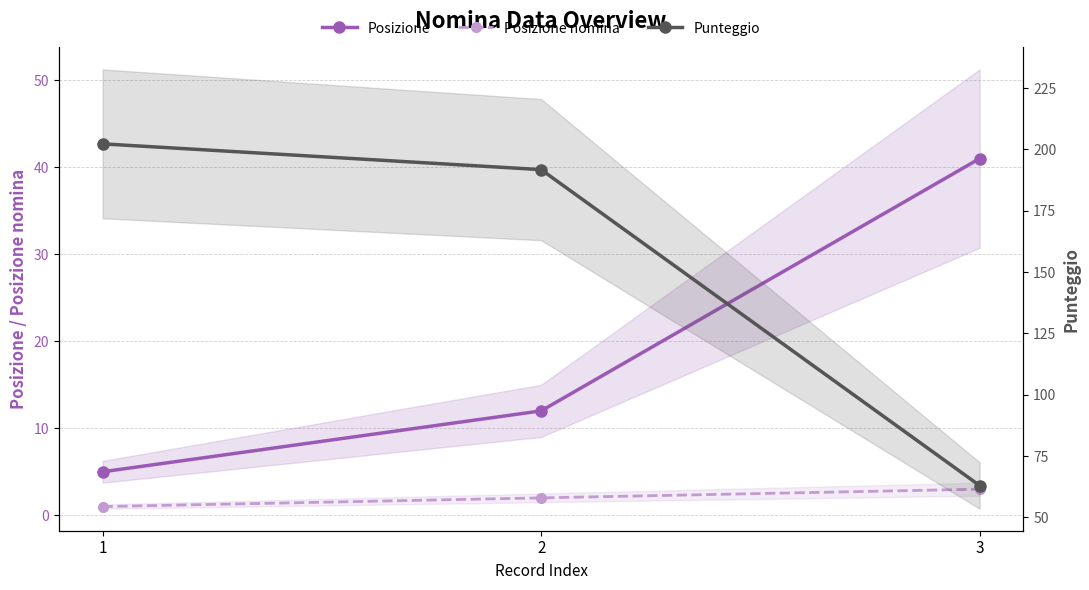

Rank the series at 3 from lowest to highest value.

Posizione nomina, Posizione, Punteggio